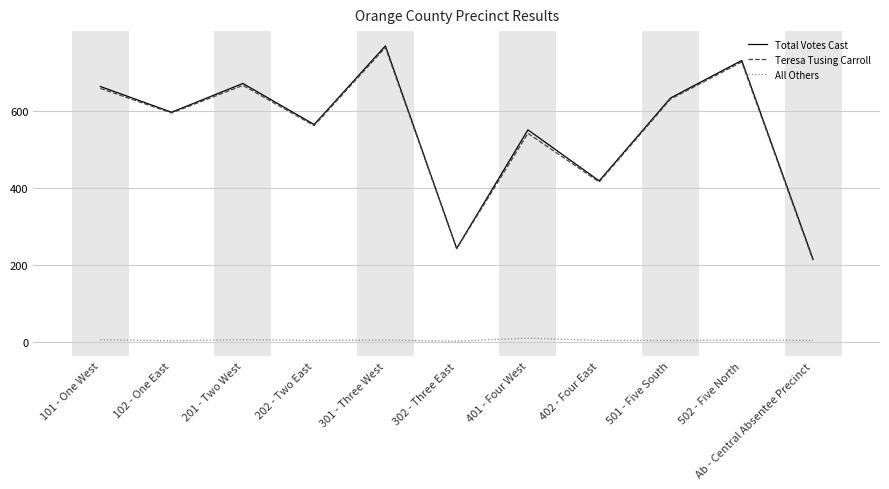

How many series are shown in this chart?

3